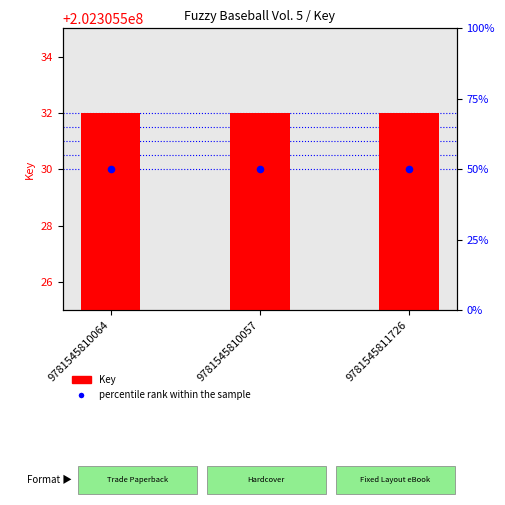

What are all the series names shown in the legend?

Key, percentile rank within the sample